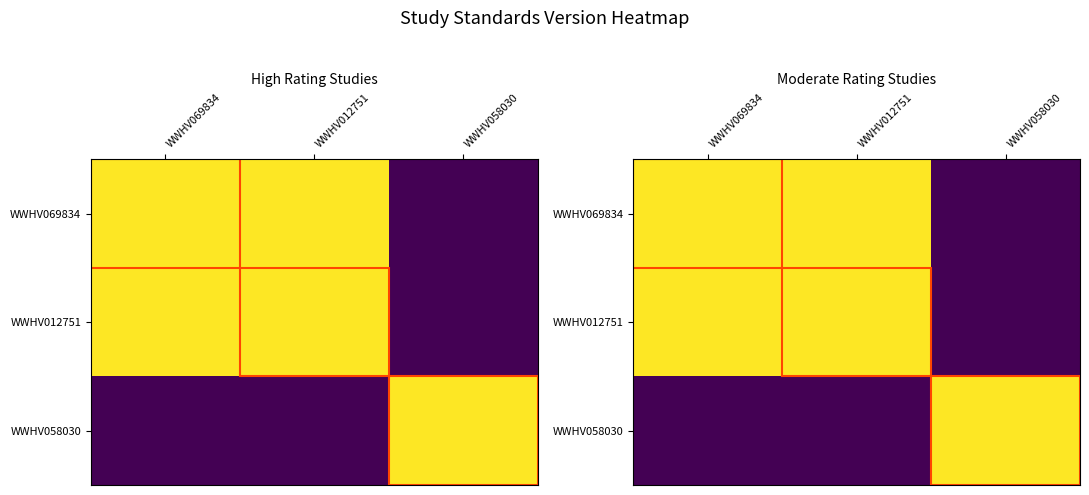

Rank the categories by WWHV058030 value from highest to lowest.

WWHV058030, WWHV069834, WWHV012751